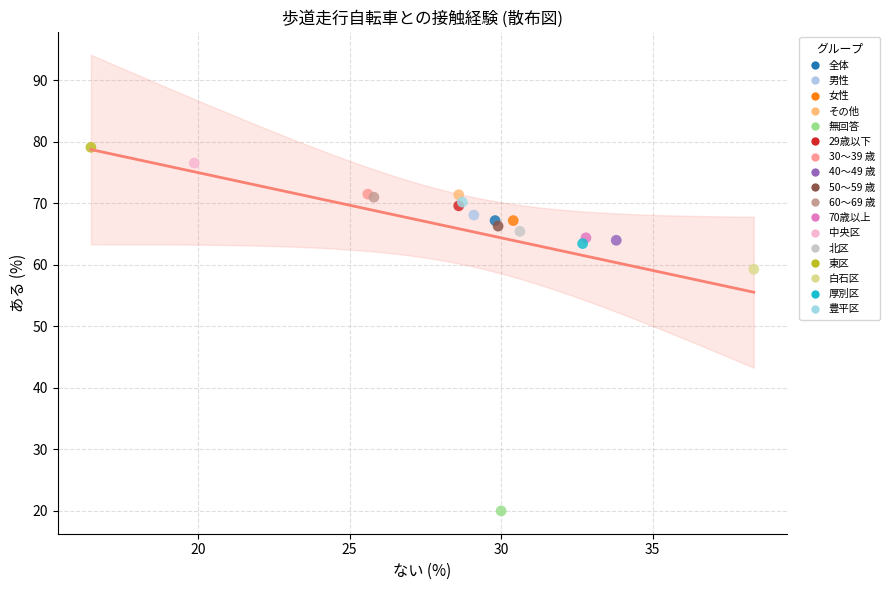

What are all the series names shown in the legend?

全体, 男性, 女性, その他, 無回答, 29歳以下, 30～39 歳, 40～49 歳, 50～59 歳, 60～69 歳, 70歳以上, 中央区, 北区, 東区, 白石区, 厚別区, 豊平区